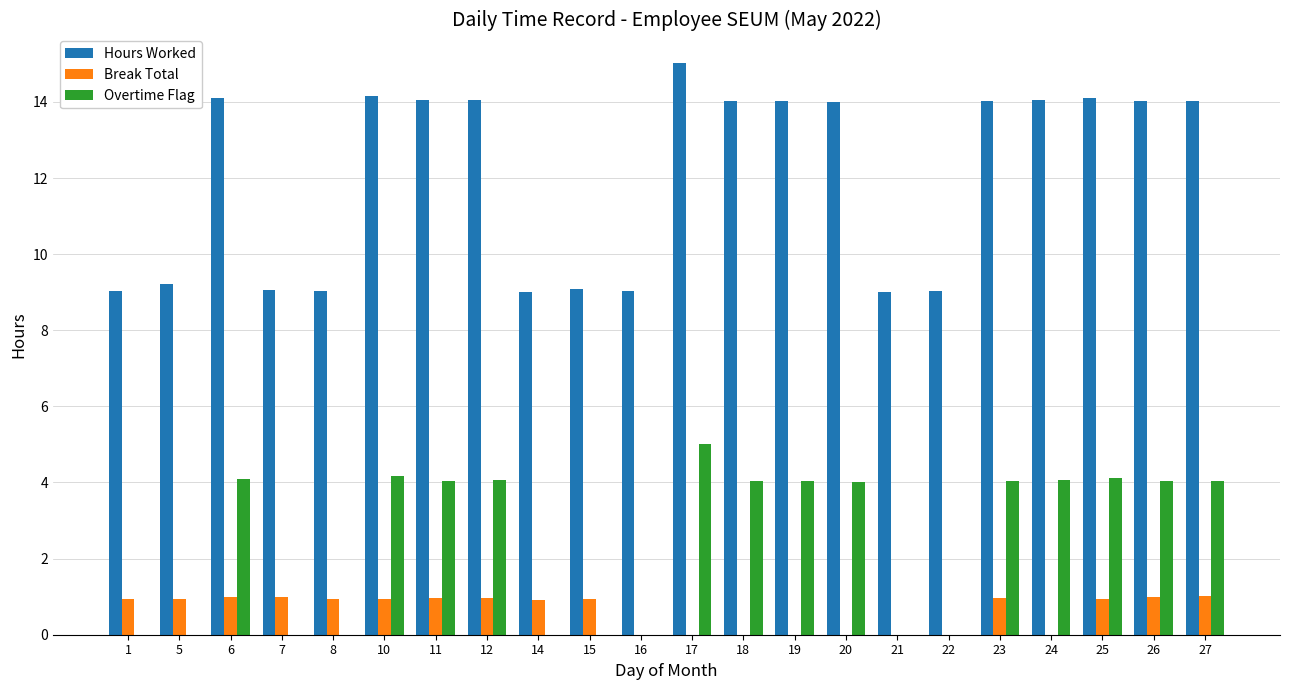

How many categories are shown in the chart?

22